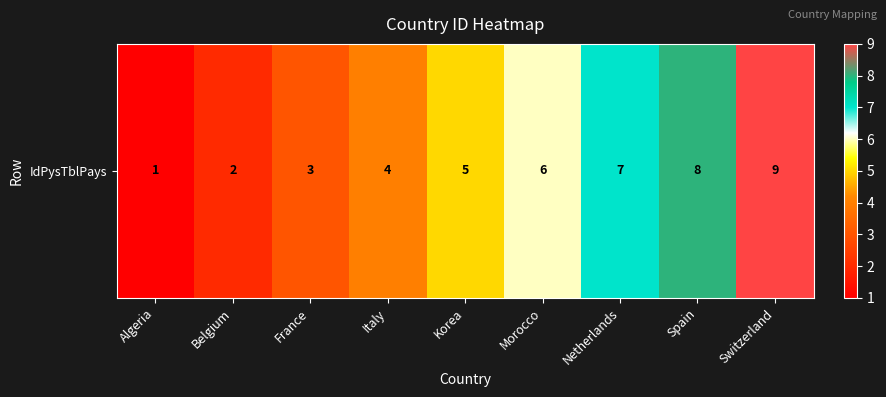

Reading left to right, list all the values displayed in this chart.

Algeria=1	Belgium=2	France=3	Italy=4	Korea=5	Morocco=6	Netherlands=7	Spain=8	Switzerland=9